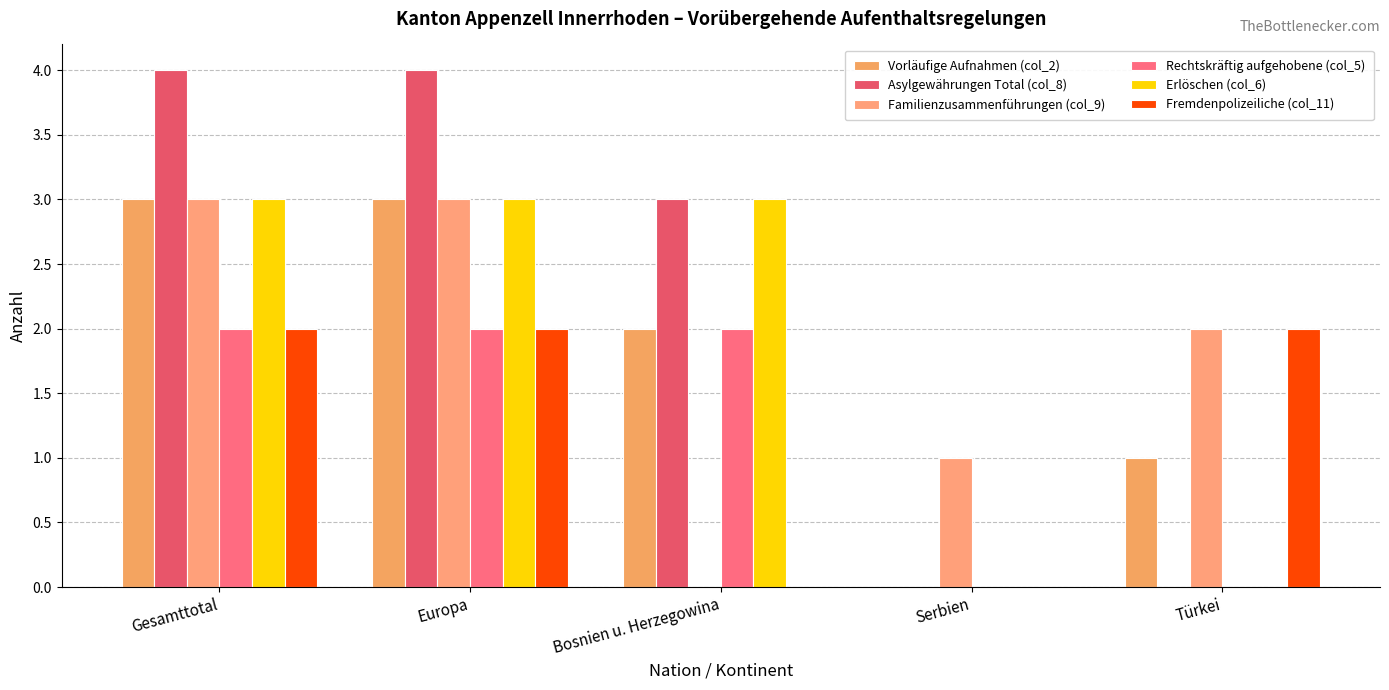

Are the bars horizontal?

No